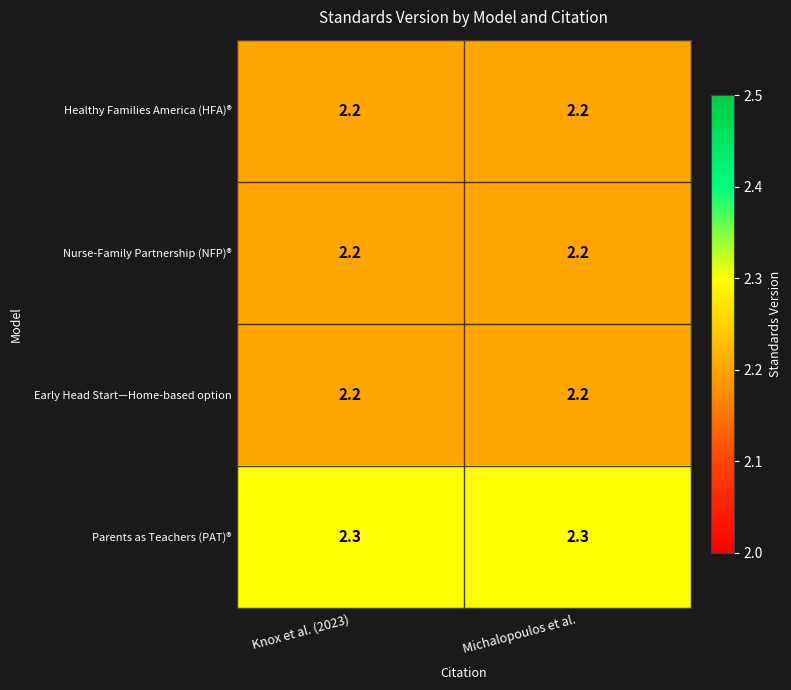

Reading left to right, extract all data points from this chart.

Healthy Families America (HFA)®: Knox et al. (2023)=2.2	Michalopoulos et al.=2.2
Nurse-Family Partnership (NFP)®: Knox et al. (2023)=2.2	Michalopoulos et al.=2.2
Early Head Start—Home-based option: Knox et al. (2023)=2.2	Michalopoulos et al.=2.2
Parents as Teachers (PAT)®: Knox et al. (2023)=2.3	Michalopoulos et al.=2.3